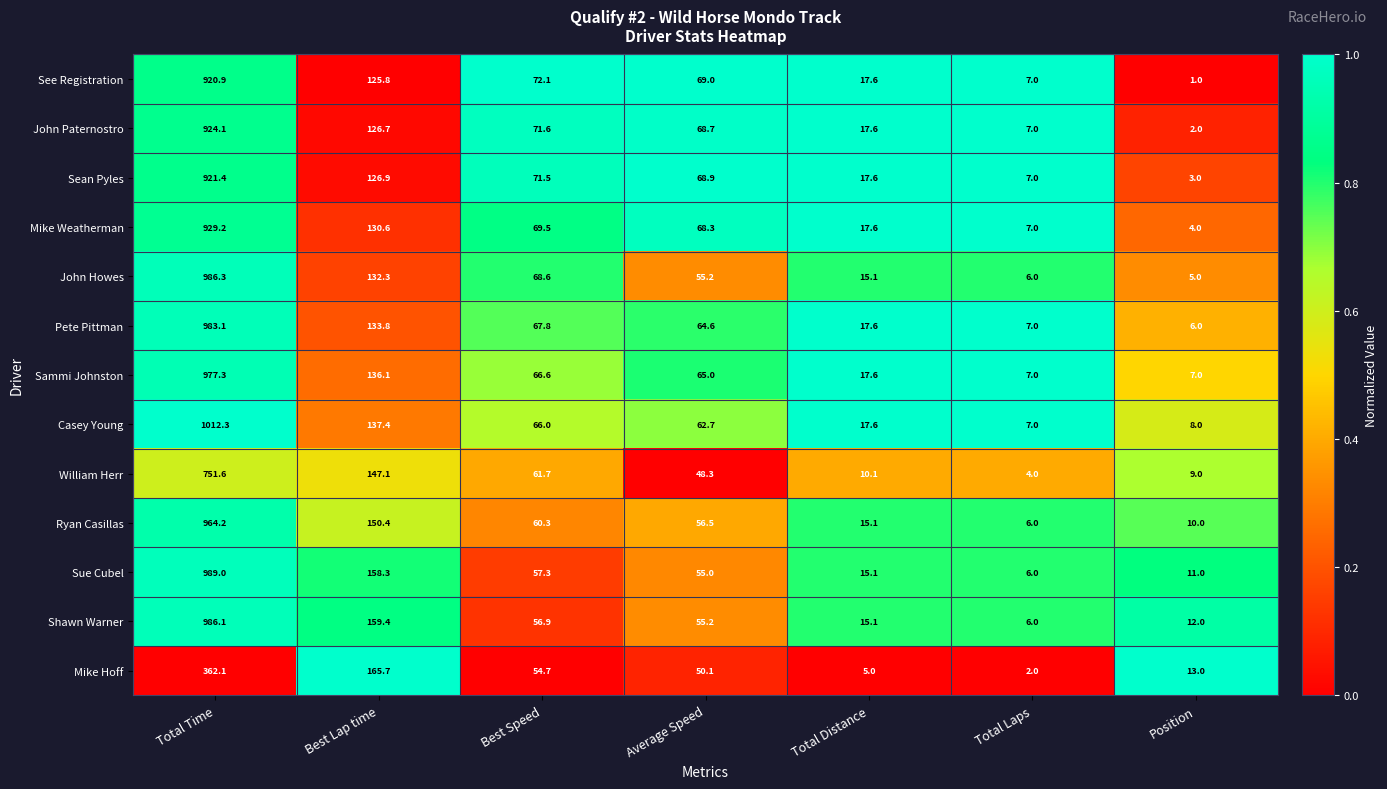

What is the total value across all series at Best Speed?

844.6